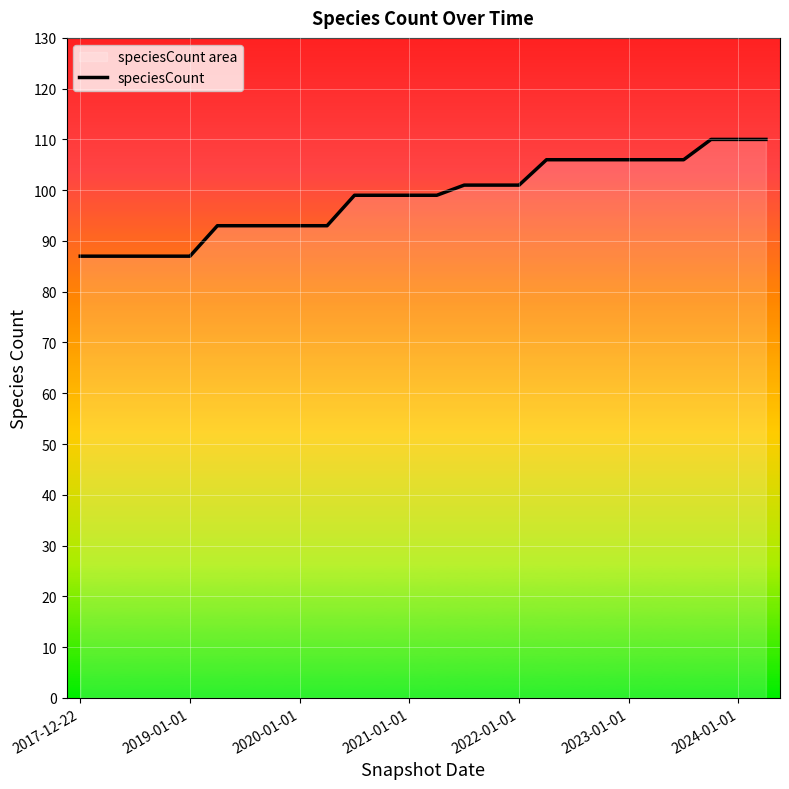

Does the chart display data point markers on the line(s)?

No